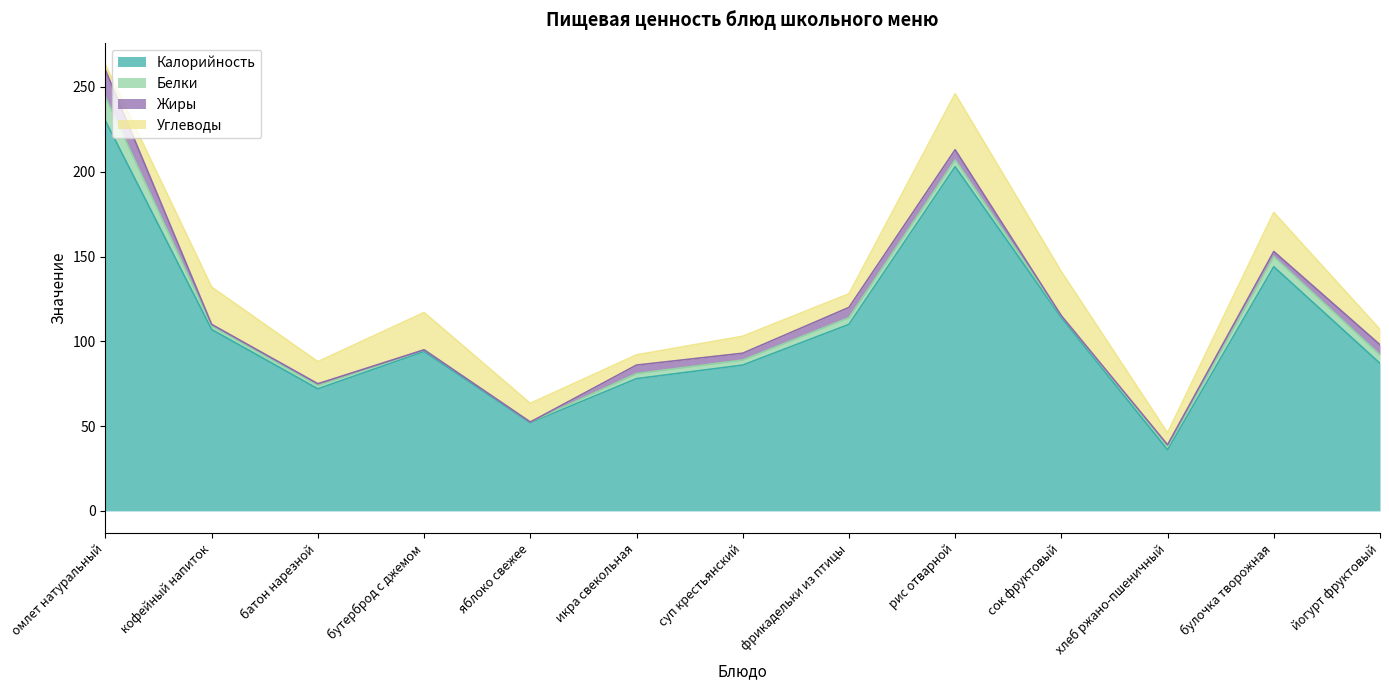

What is the label of the 8th point from the left?

фрикадельки из птицы